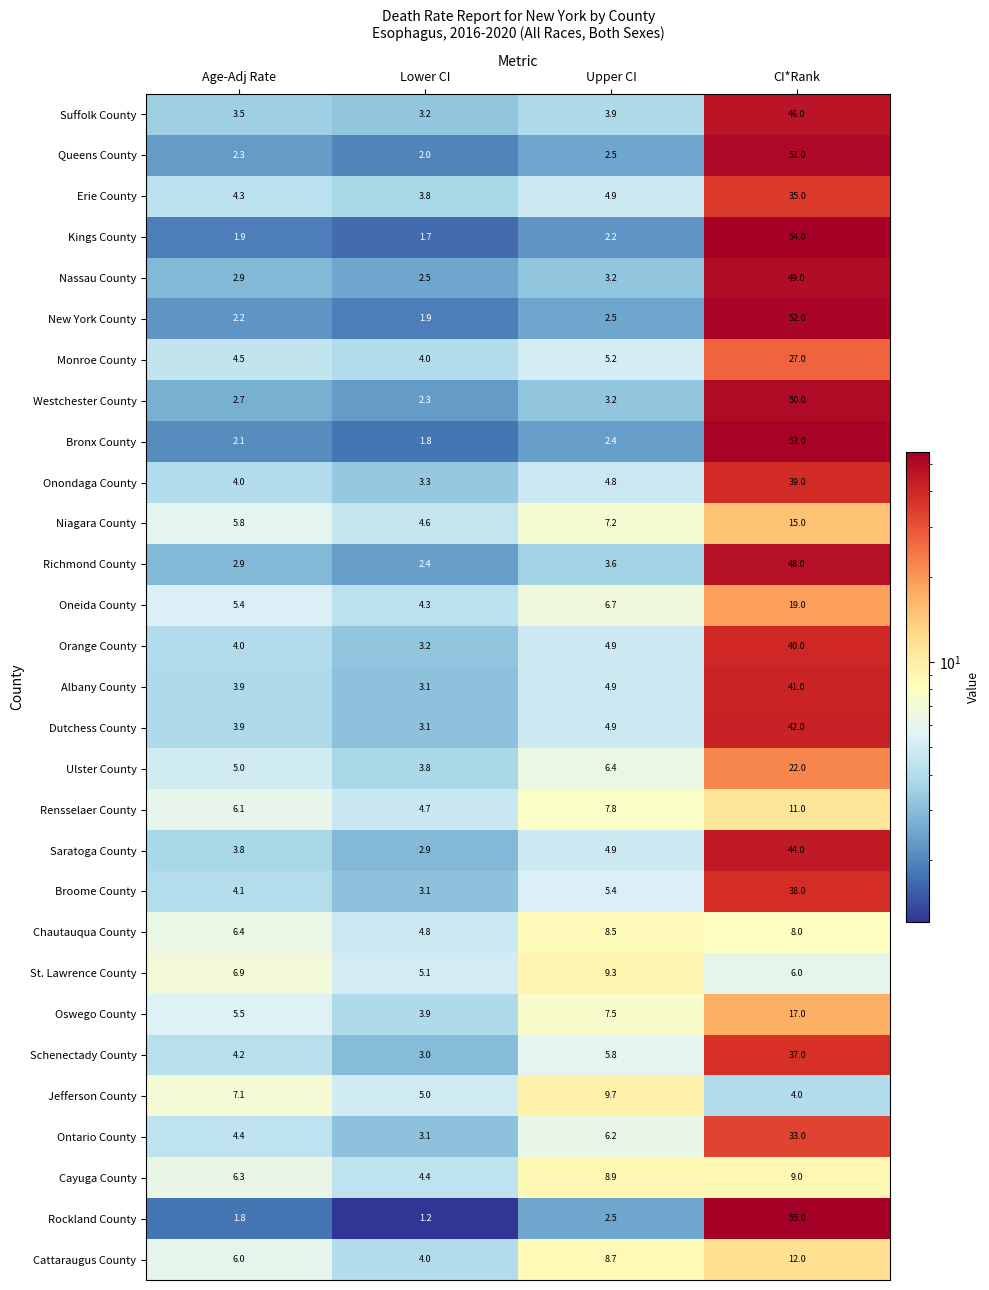

Is it true that Suffolk County equals 4.9 at Lower CI?

False